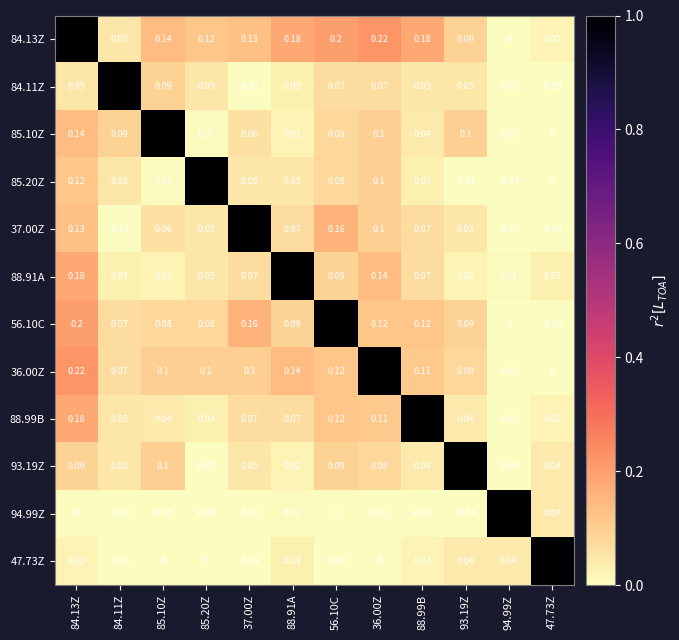

Is the value of 88.99B at 56.10C greater than the value of 94.99Z at 88.99B?

Yes